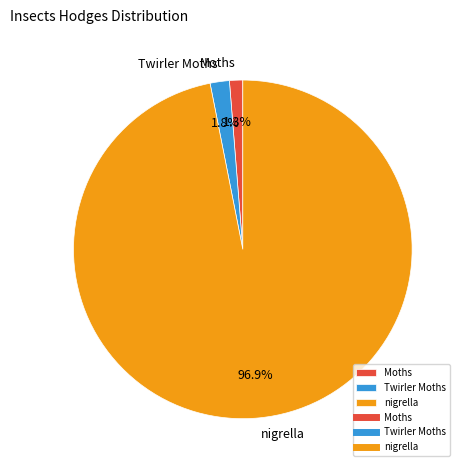

Combined, do Moths and Twirler Moths account for over 50%?

No